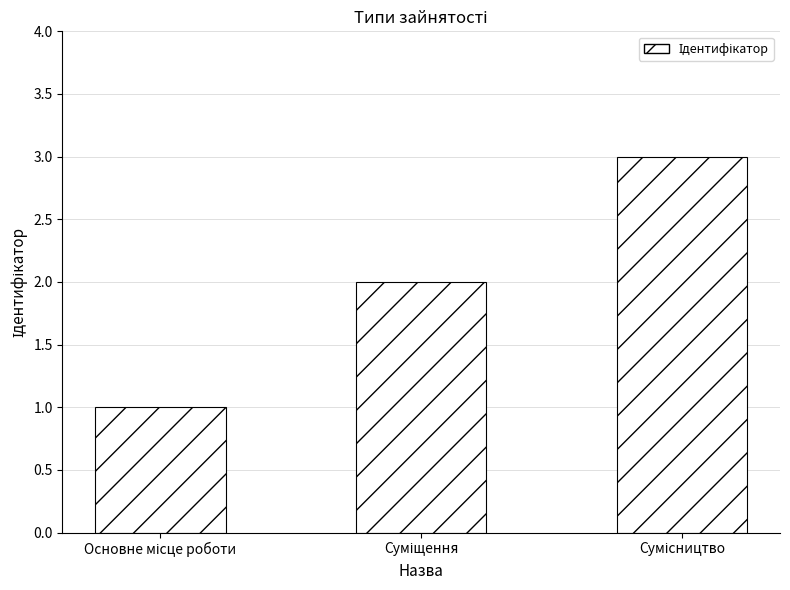

What is the sum of all values?

6